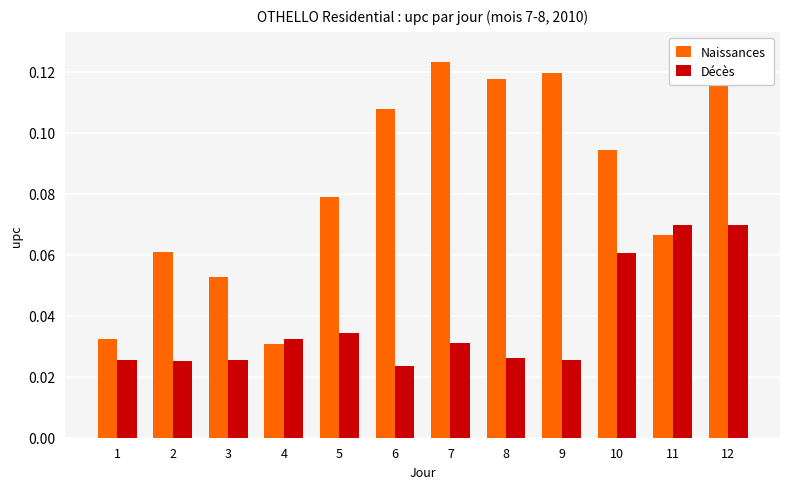

True or false: Naissances has a value of 0.2 at 7.

False